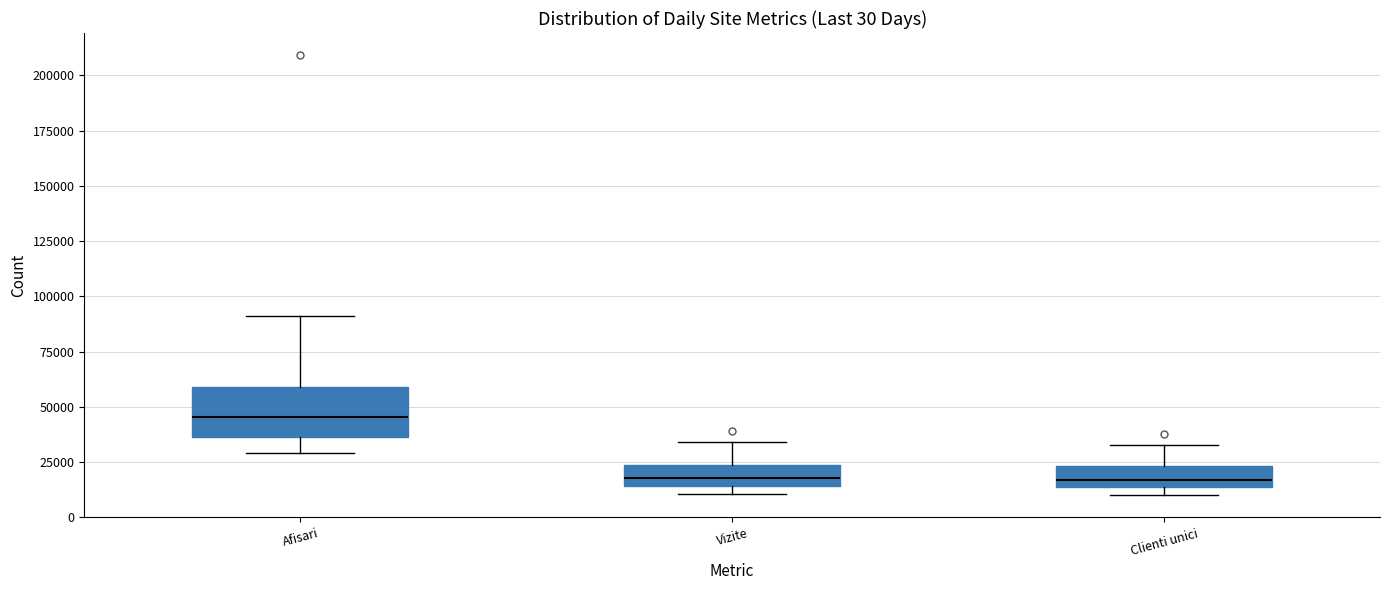

Which box has the highest median line?

Afisari